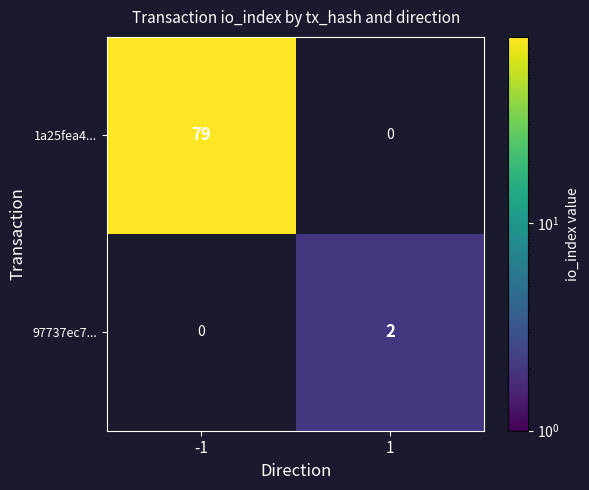

The value of 1a25fea4... at -1 is 79. True or false?

True